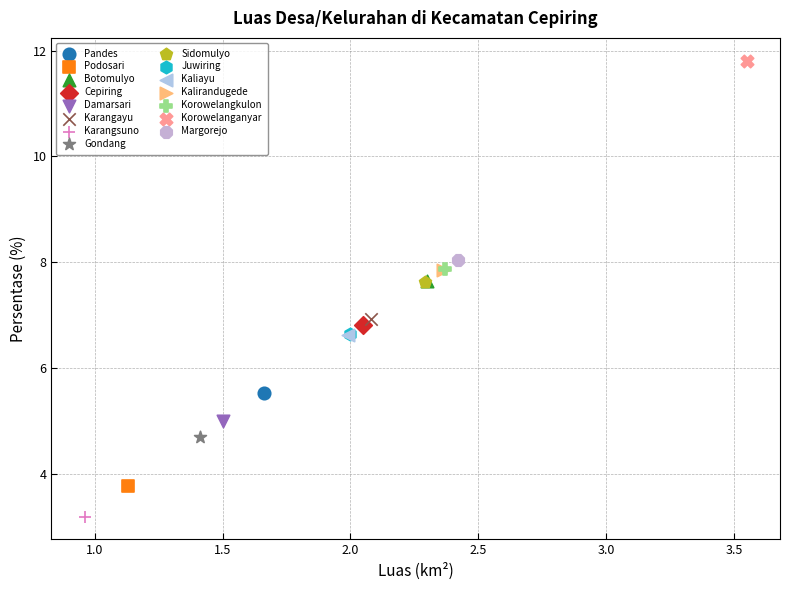

Which series reaches the maximum Y coordinate?

Korowelanganyar